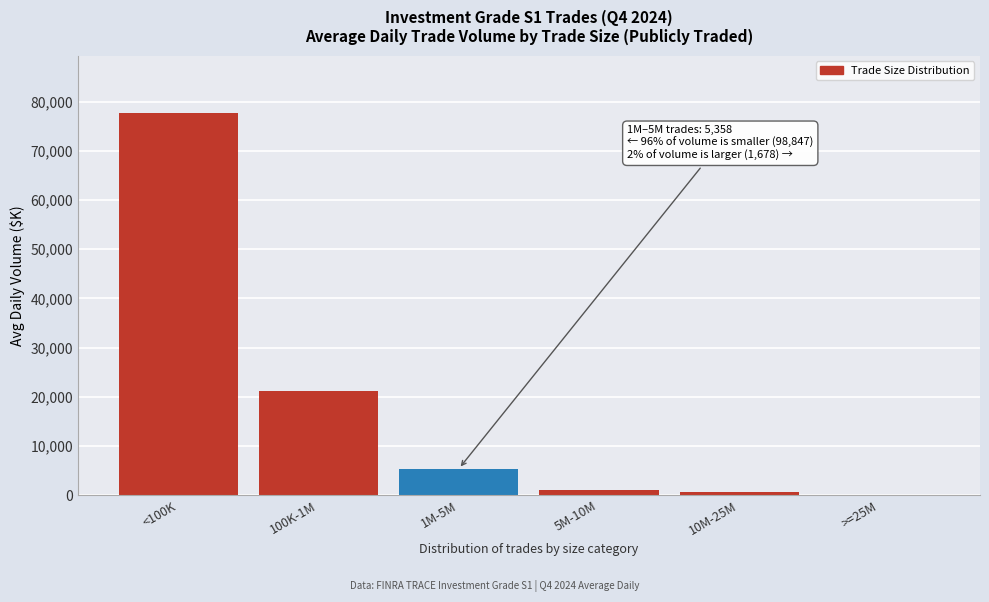

Reading left to right, extract all data points from this chart.

<100K=77711.6	100K-1M=21135.2	1M-5M=5358.4	5M-10M=1041.1	10M-25M=560.1	>=25M=76.6